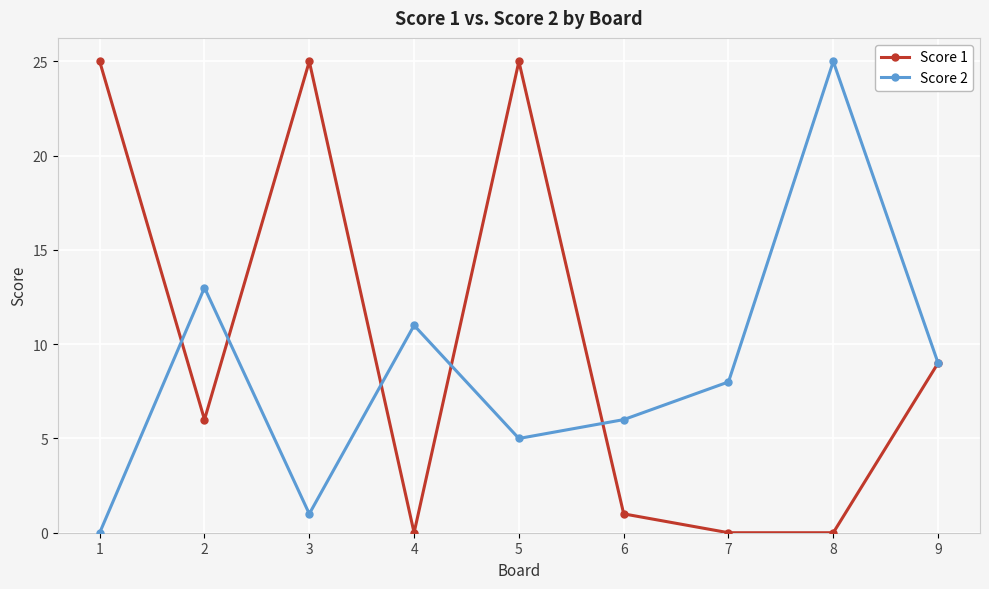

What is the maximum value shown in the chart?

25